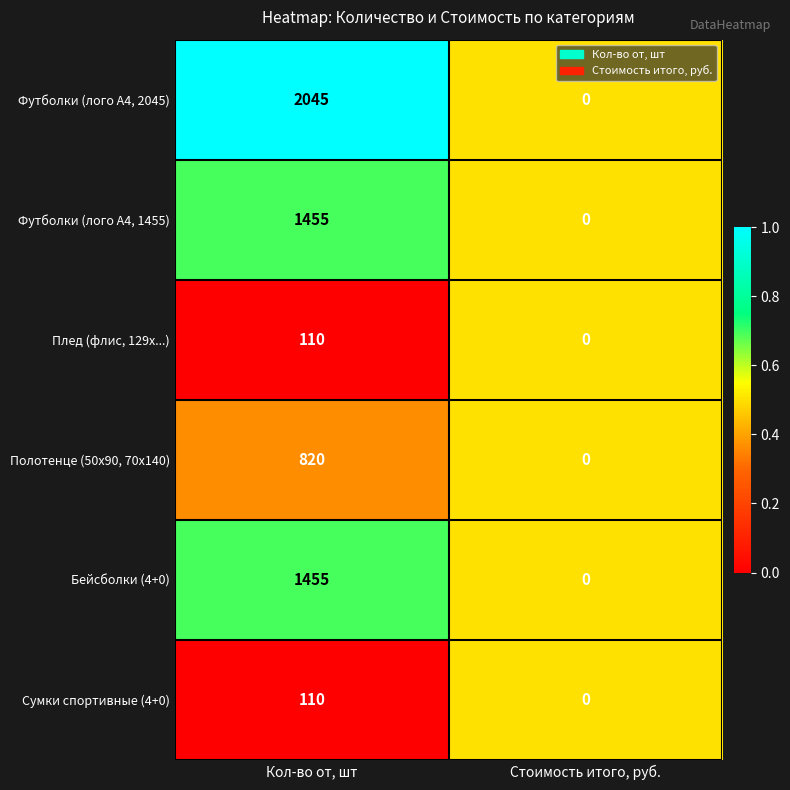

What is the sum of all Футболки (лого А4, 2045) values?

2045